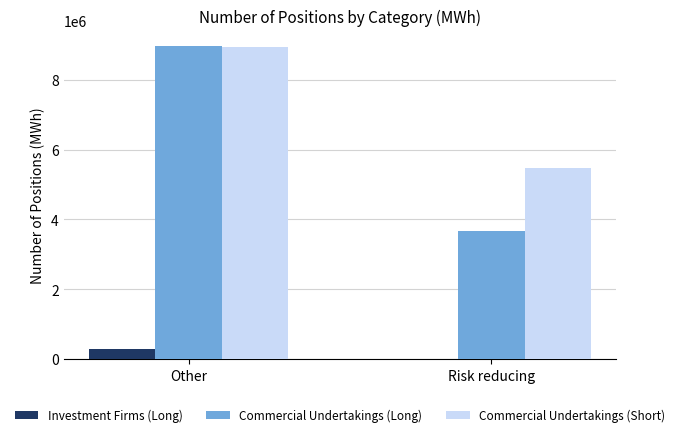

Which series has the largest total across all categories?

Commercial Undertakings (Short)